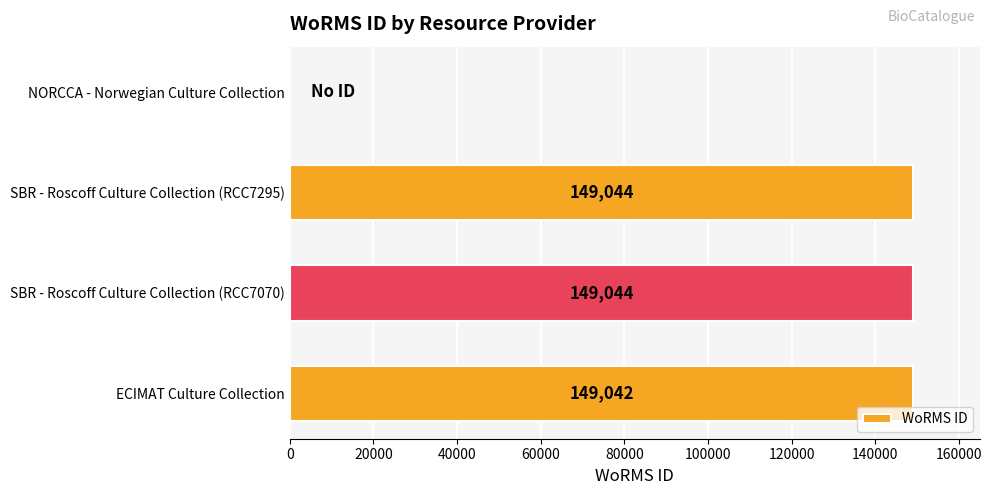

What is the greatest value displayed?

149044